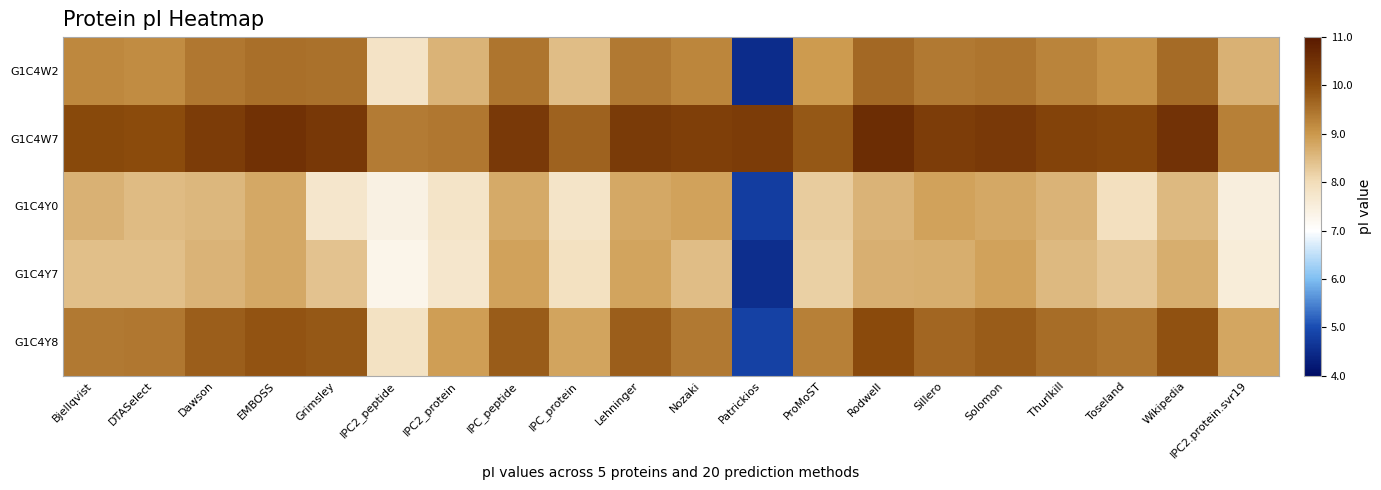

Reading right to left, extract all data points from this chart.

G1C4W2: IPC2.protein.svr19=8.6	Wikipedia=9.6	Toseland=9.1	Thurlkill=9.3	Solomon=9.5	Sillero=9.4	Rodwell=9.6	ProMoST=9.0	Patrickios=4.5	Nozaki=9.2	Lehninger=9.4	IPC_protein=8.5	IPC_peptide=9.4	IPC2_protein=8.6	IPC2_peptide=7.8	Grimsley=9.5	EMBOSS=9.5	Dawson=9.4	DTASelect=9.2	Bjellqvist=9.2
G1C4W7: IPC2.protein.svr19=9.3	Wikipedia=10.5	Toseland=10.1	Thurlkill=10.2	Solomon=10.4	Sillero=10.3	Rodwell=10.6	ProMoST=9.8	Patrickios=10.3	Nozaki=10.2	Lehninger=10.3	IPC_protein=9.7	IPC_peptide=10.4	IPC2_protein=9.4	IPC2_peptide=9.4	Grimsley=10.4	EMBOSS=10.5	Dawson=10.3	DTASelect=10.0	Bjellqvist=10.1
G1C4Y0: IPC2.protein.svr19=7.5	Wikipedia=8.5	Toseland=7.9	Thurlkill=8.6	Solomon=8.8	Sillero=8.8	Rodwell=8.6	ProMoST=8.3	Patrickios=4.8	Nozaki=8.9	Lehninger=8.8	IPC_protein=7.8	IPC_peptide=8.8	IPC2_protein=7.8	IPC2_peptide=7.4	Grimsley=7.7	EMBOSS=8.8	Dawson=8.6	DTASelect=8.5	Bjellqvist=8.6
G1C4Y7: IPC2.protein.svr19=7.5	Wikipedia=8.7	Toseland=8.3	Thurlkill=8.5	Solomon=8.8	Sillero=8.7	Rodwell=8.7	ProMoST=8.2	Patrickios=4.5	Nozaki=8.5	Lehninger=8.8	IPC_protein=7.9	IPC_peptide=8.8	IPC2_protein=7.7	IPC2_peptide=7.3	Grimsley=8.4	EMBOSS=8.8	Dawson=8.6	DTASelect=8.4	Bjellqvist=8.4
G1C4Y8: IPC2.protein.svr19=8.8	Wikipedia=9.9	Toseland=9.5	Thurlkill=9.6	Solomon=9.8	Sillero=9.6	Rodwell=10.0	ProMoST=9.3	Patrickios=4.8	Nozaki=9.4	Lehninger=9.8	IPC_protein=8.8	IPC_peptide=9.8	IPC2_protein=8.9	IPC2_peptide=7.9	Grimsley=9.8	EMBOSS=9.9	Dawson=9.8	DTASelect=9.4	Bjellqvist=9.4